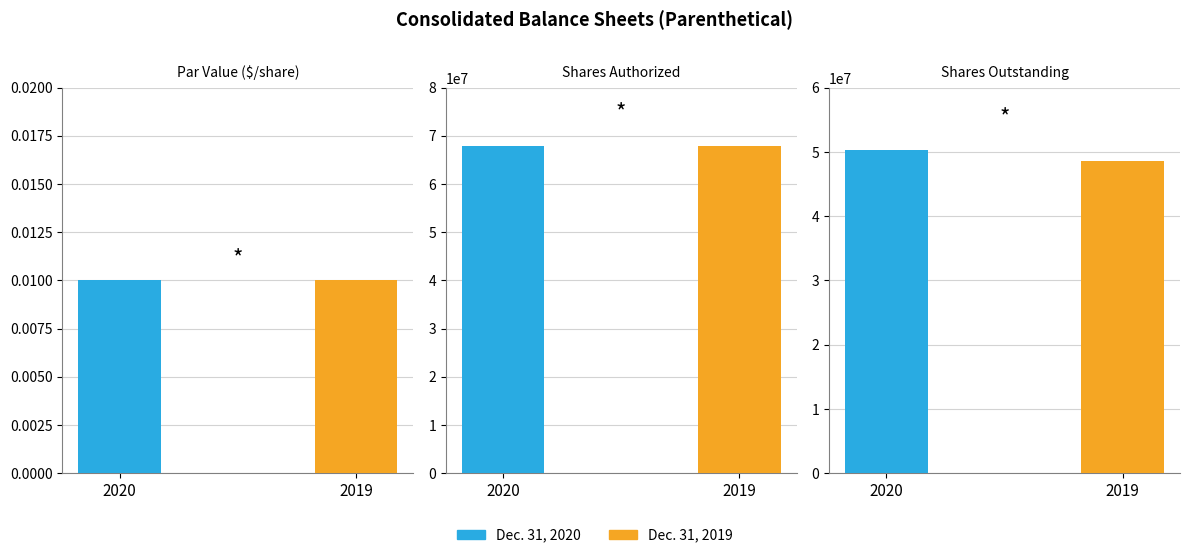

Between Shares Authorized and Shares Outstanding, which is larger?

Shares Authorized